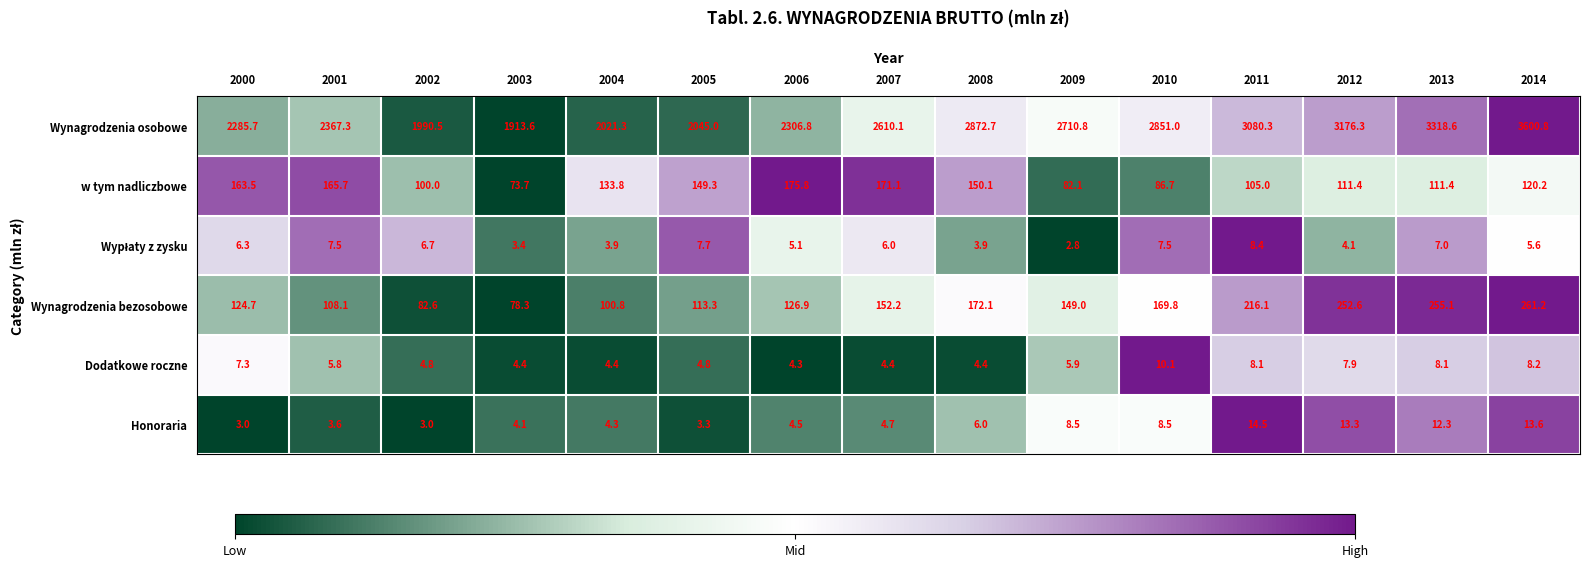

At which category is the sum across all series the highest?

2014